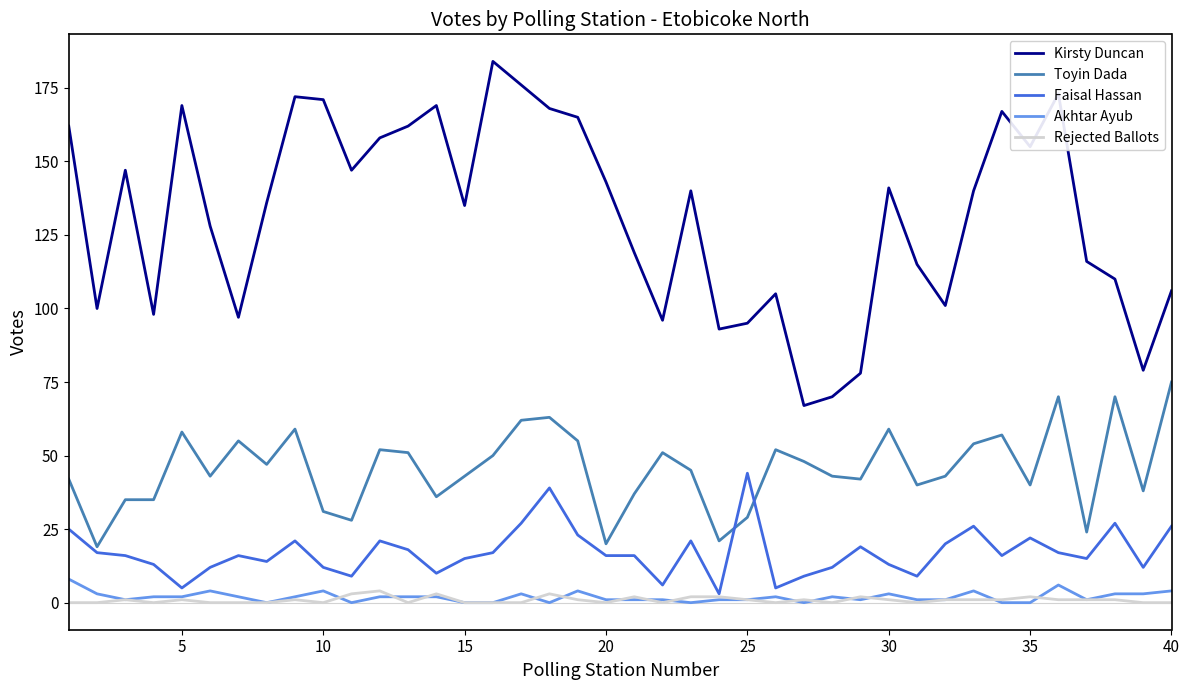

What is the difference between the maximum and minimum values in the Toyin Dada series?

56